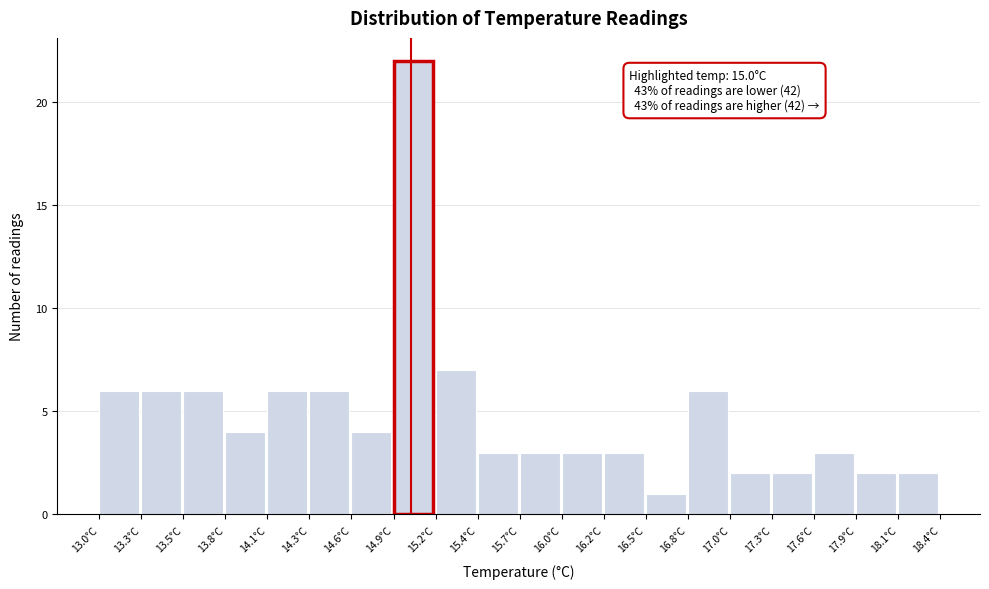

Which range on the x-axis has the tallest bar?

14.89 to 15.16